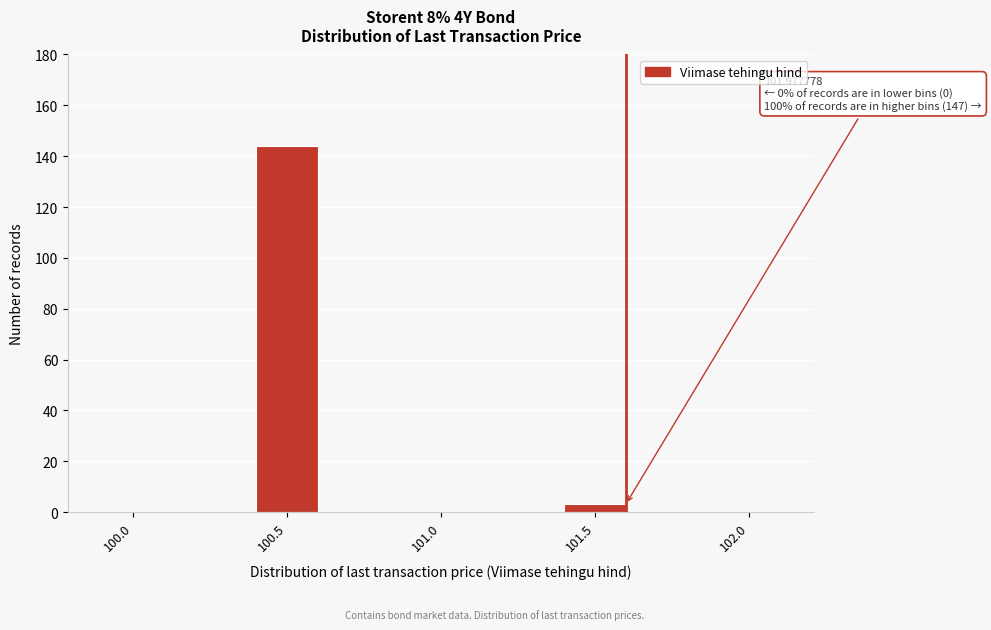

Reading left to right, what are all the values shown in this chart?

100.0=0	100.5=144	101.0=0	101.5=3	102.0=0